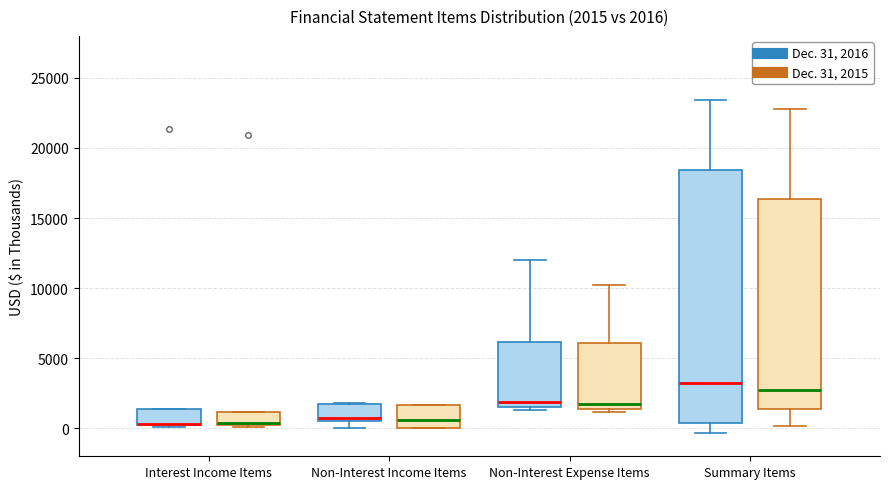

Comparing the boxes themselves (not the whiskers), which one is the tallest?

Summary Items (Dec. 31, 2016)